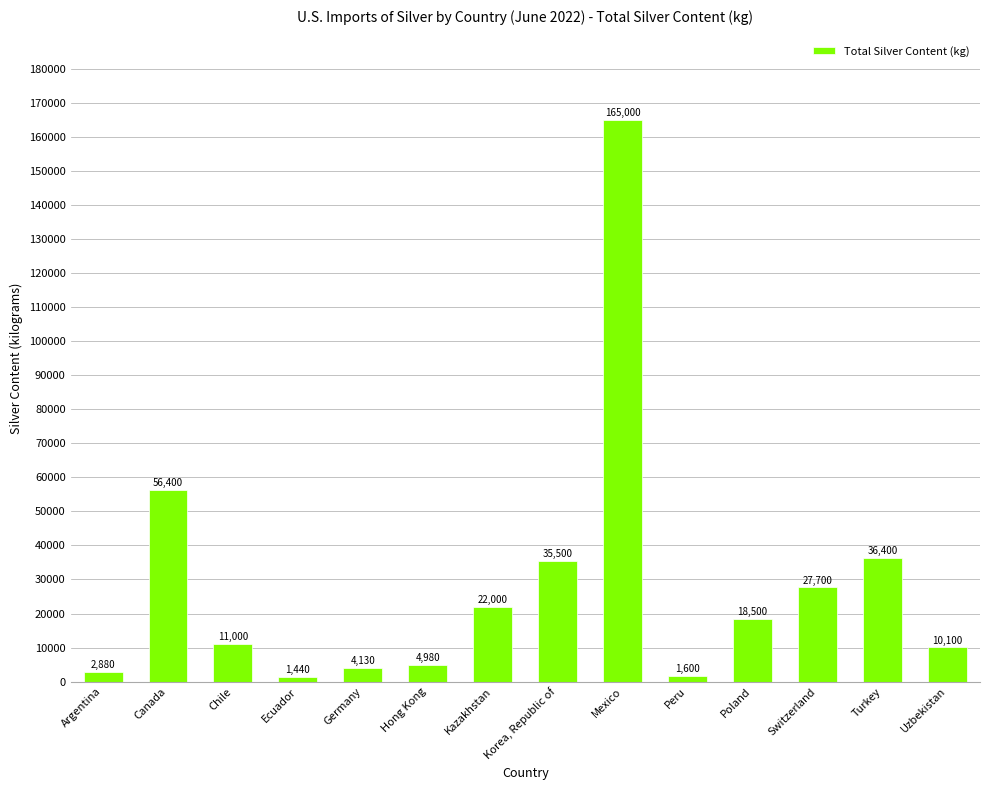

What is the smallest value displayed?

1440